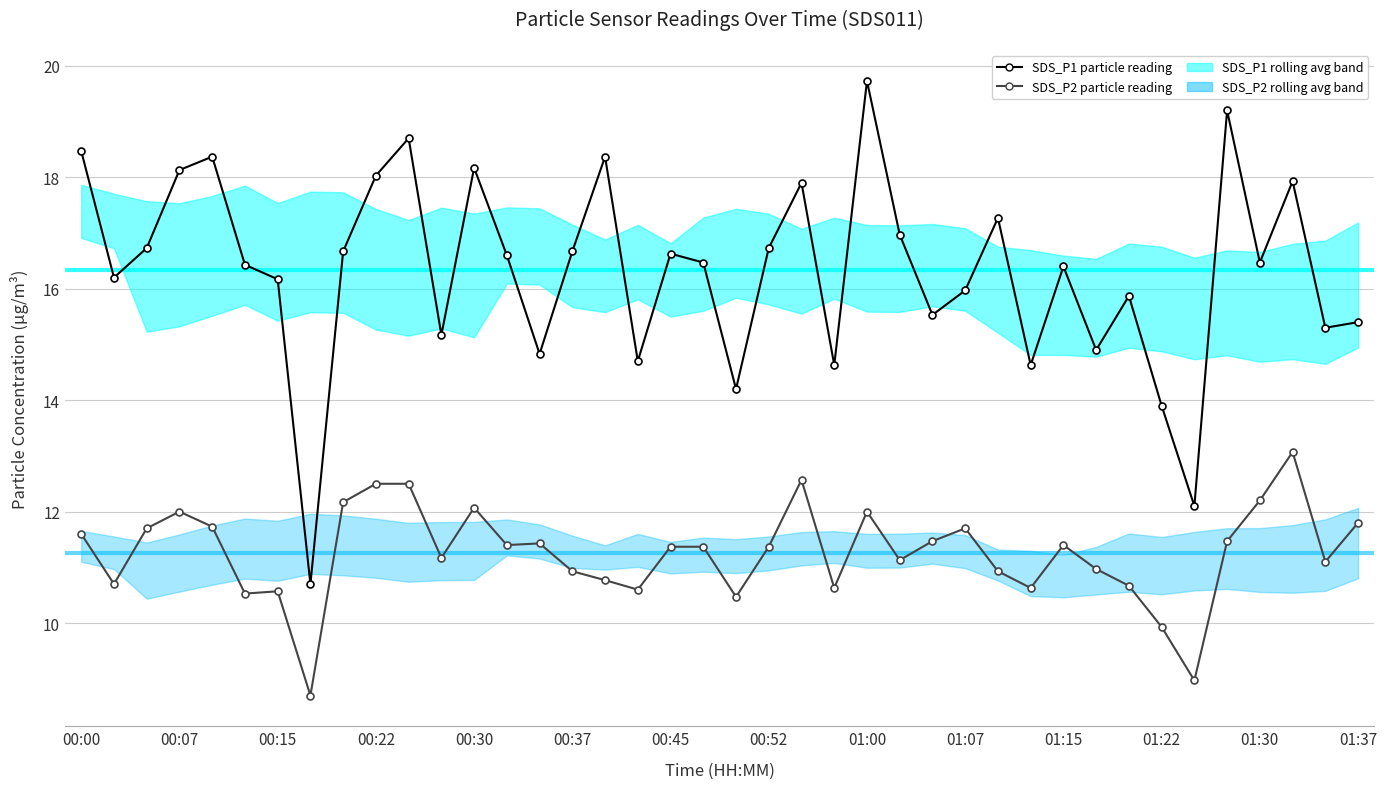

Which series has the largest total across all categories?

SDS_P1